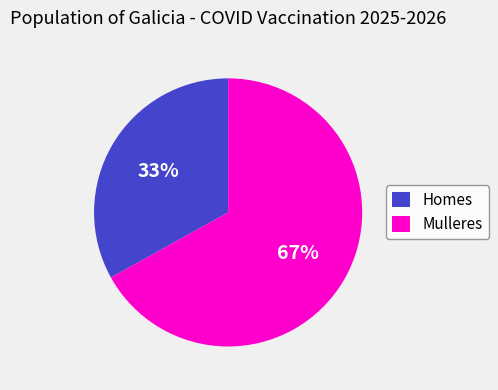

True or false: Mulleres accounts for 53% of the total.

False